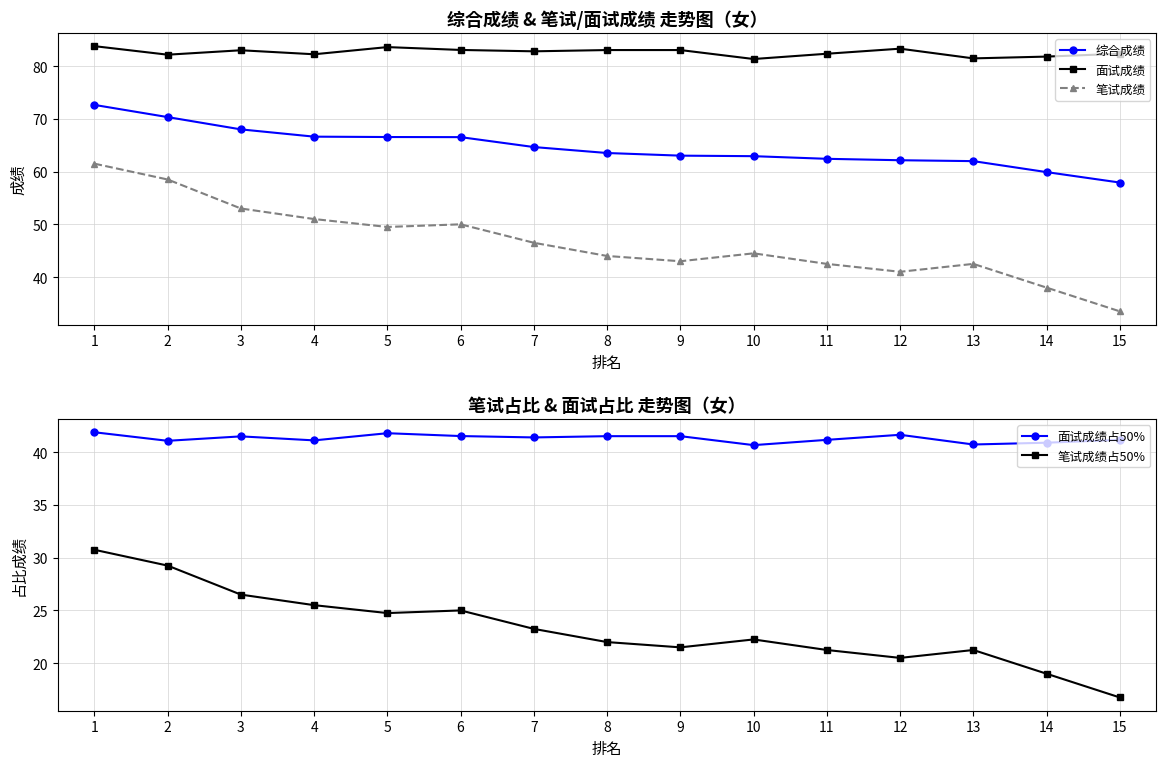

What is the value of the 笔试成绩 point at the 14th from the left?

38.0